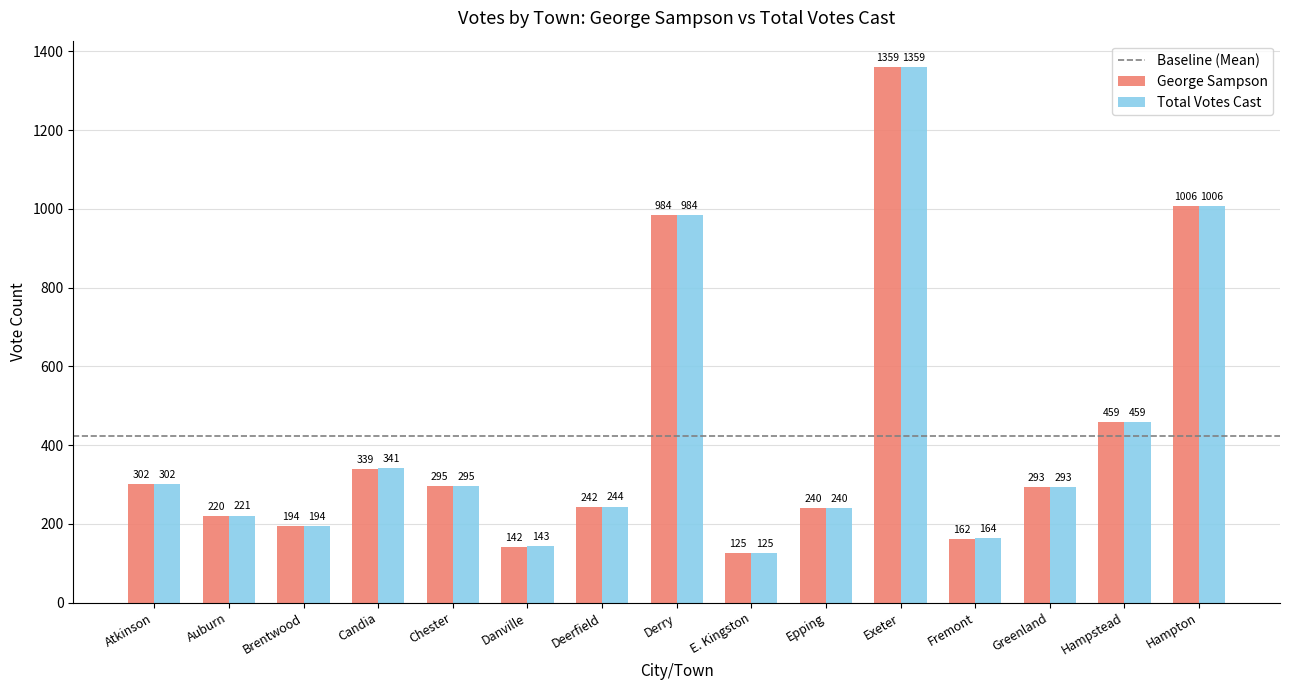

The value of Total Votes Cast at Fremont is 164. True or false?

True